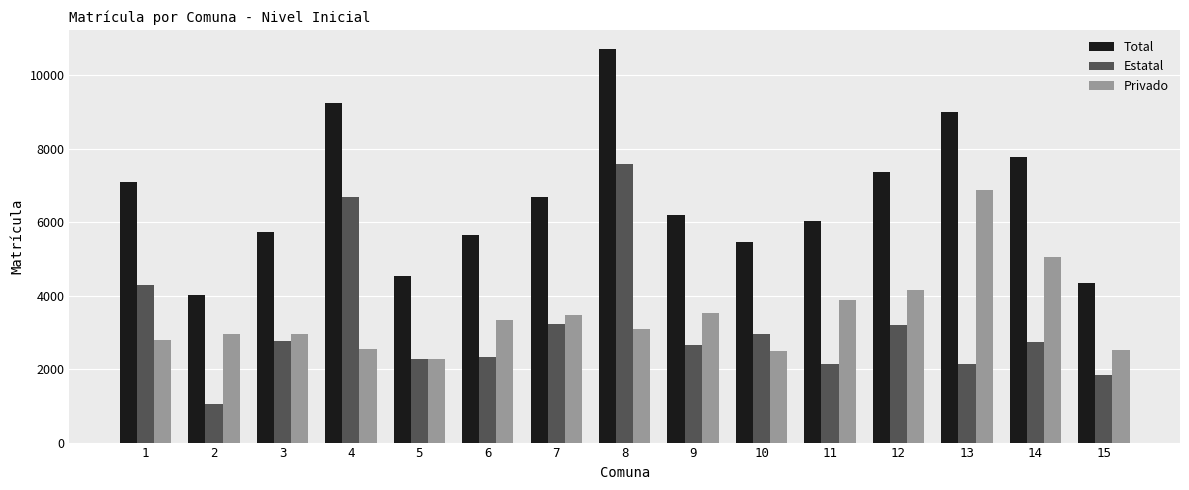

What are all the series names shown in the legend?

Total, Estatal, Privado